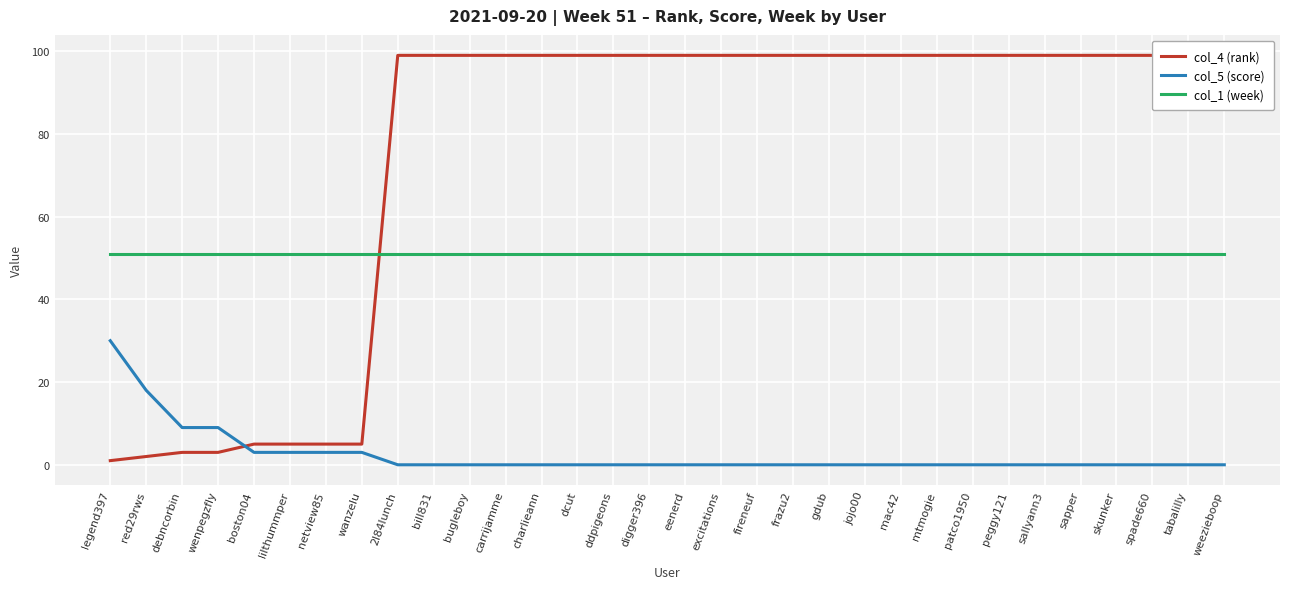

What is the sum of the col_4 (rank) values at weezieboop and frazu2?

198